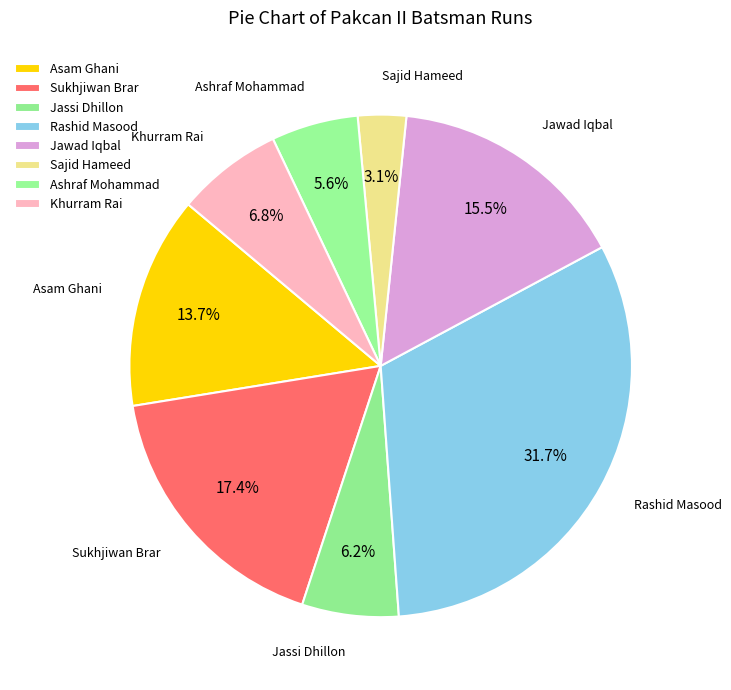

Approximately how many times larger is the value at Asam Ghani compared to Sukhjiwan Brar?

0.8